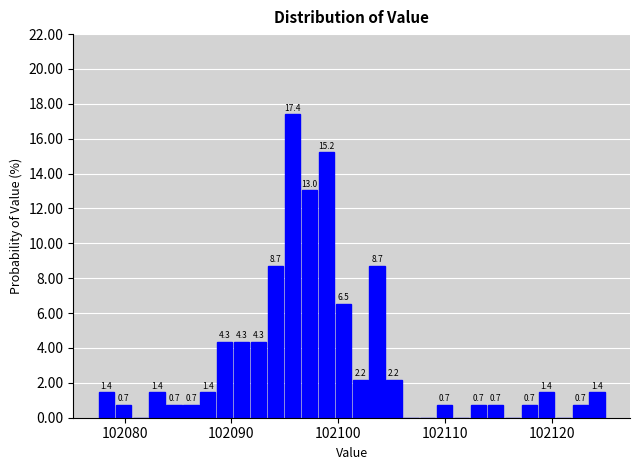

Read against the x-axis, roughly where is the centre of the tallest bar?

102096